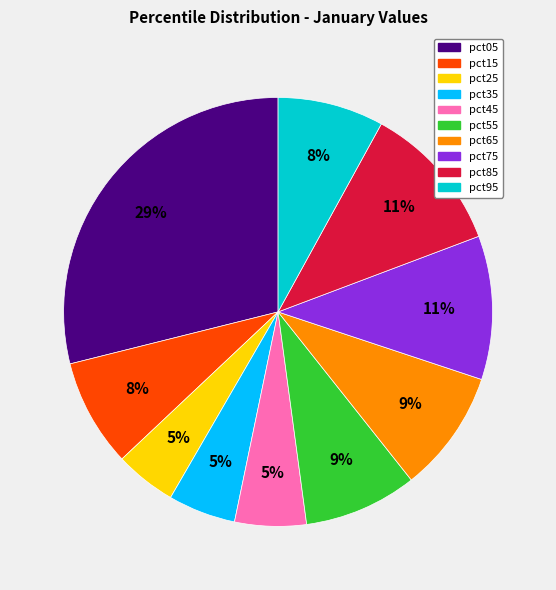

Between pct65 and pct15, which is larger?

pct65